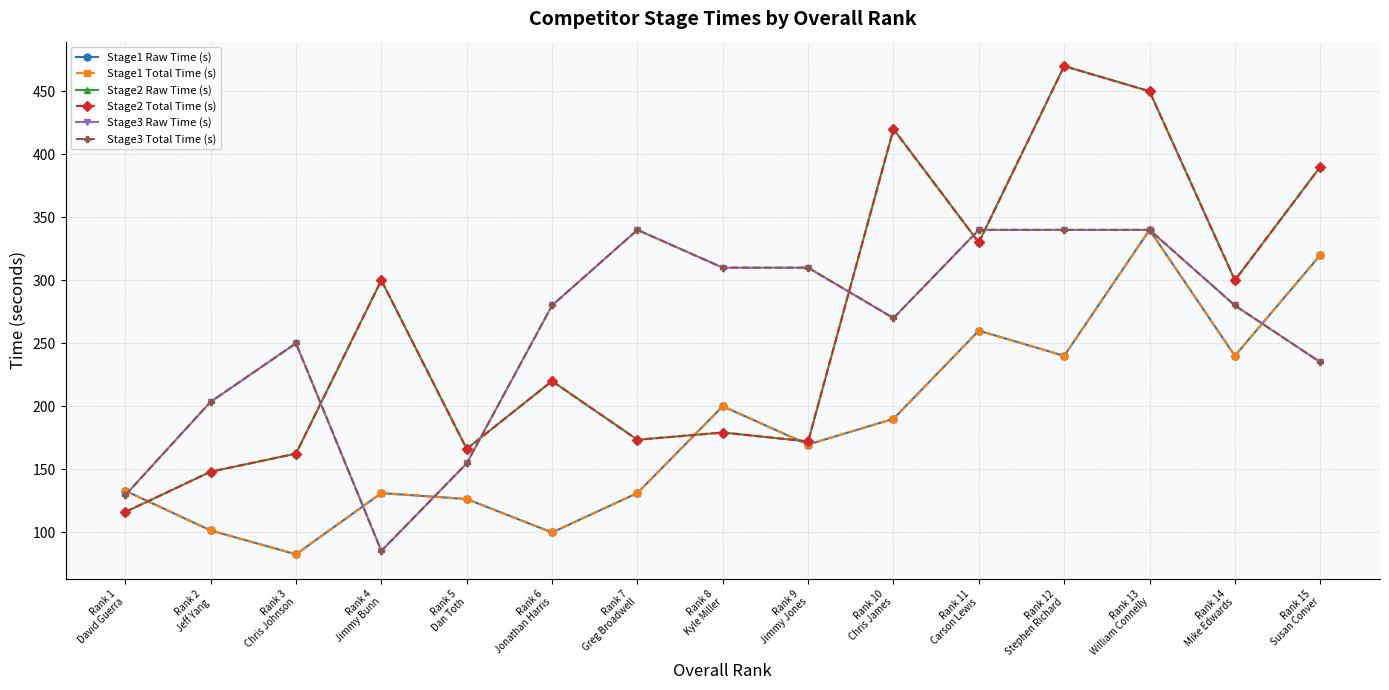

What is the difference between the maximum and second lowest values in the Stage3 Total Time (s) series?

210.6